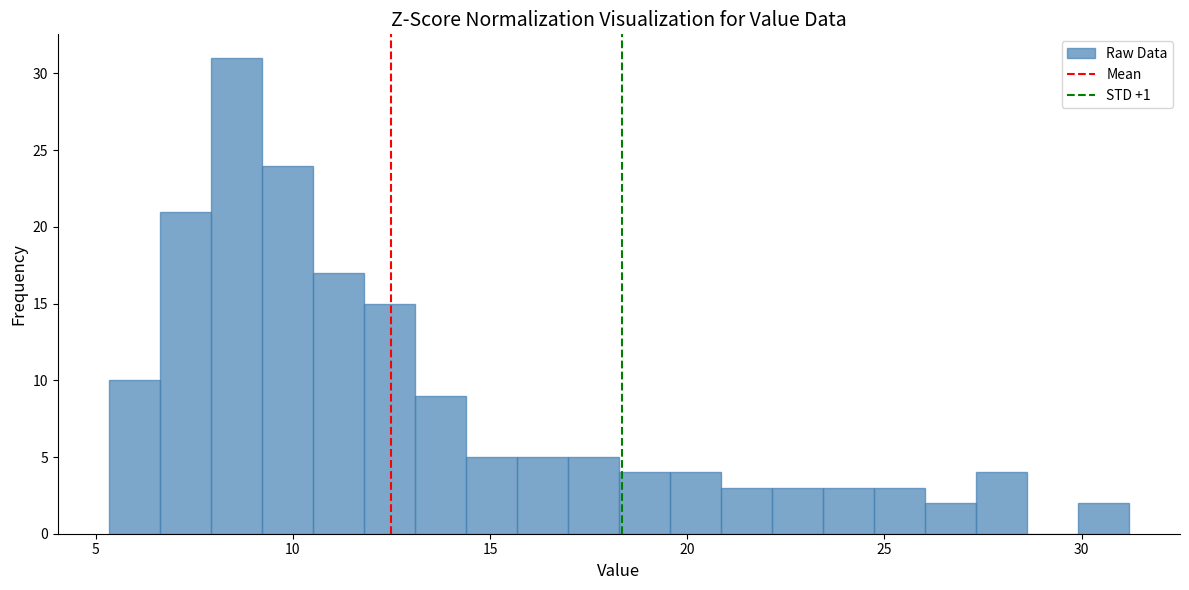

Around what value on the x-axis is the tallest bar? Give the approximate position of its centre, as read against the axis.

8.5